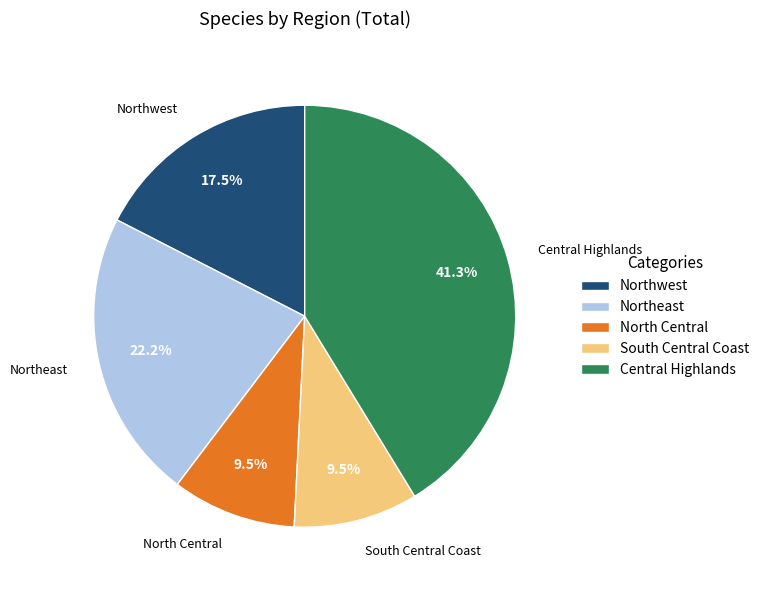

Is North Central the majority of the pie?

No